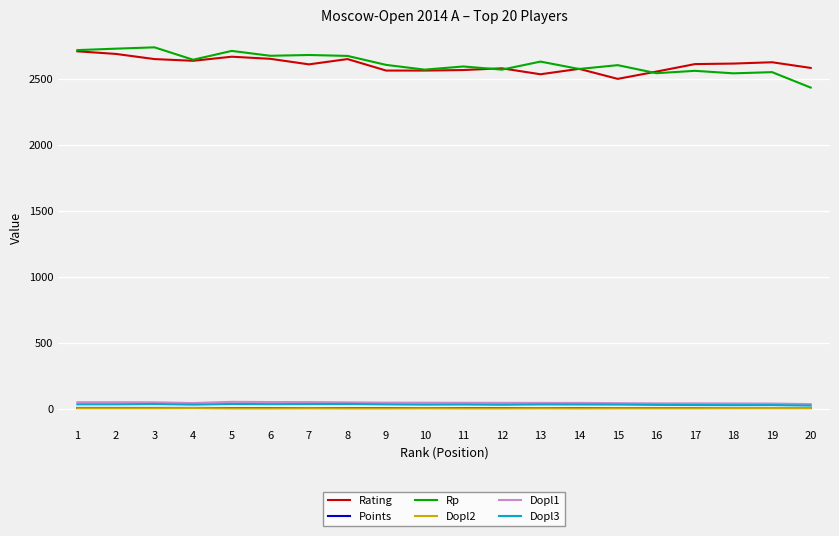

What is the difference between the Dopl2 values at 19 and 3?

1.0